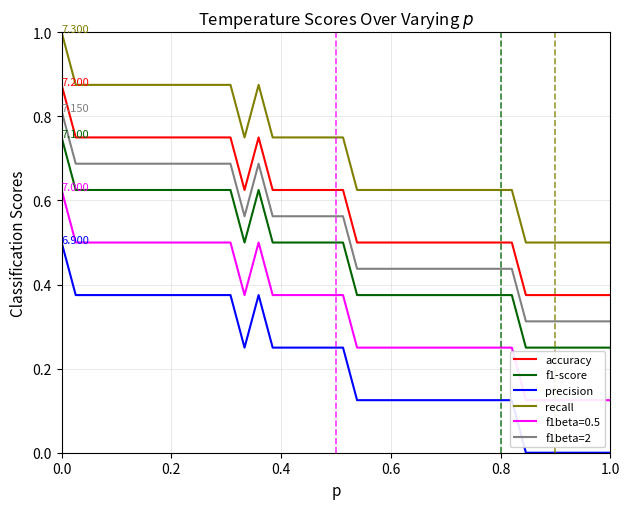

True or false: accuracy and f1beta=2 cross at least once.

False